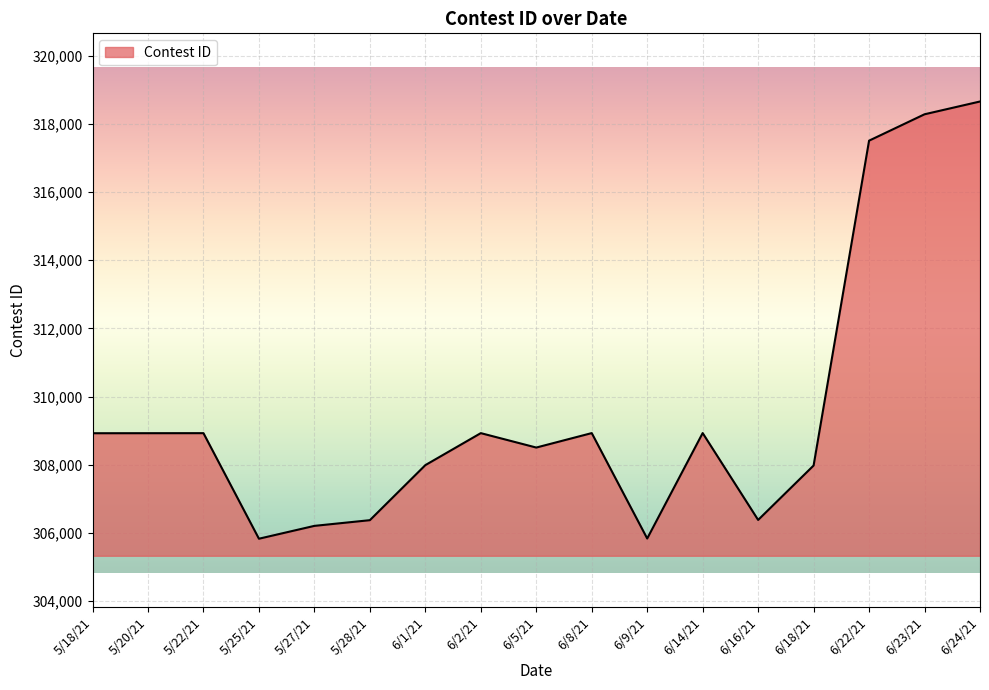

What is the difference between the values at 5/27/21 and 6/24/21?

12451